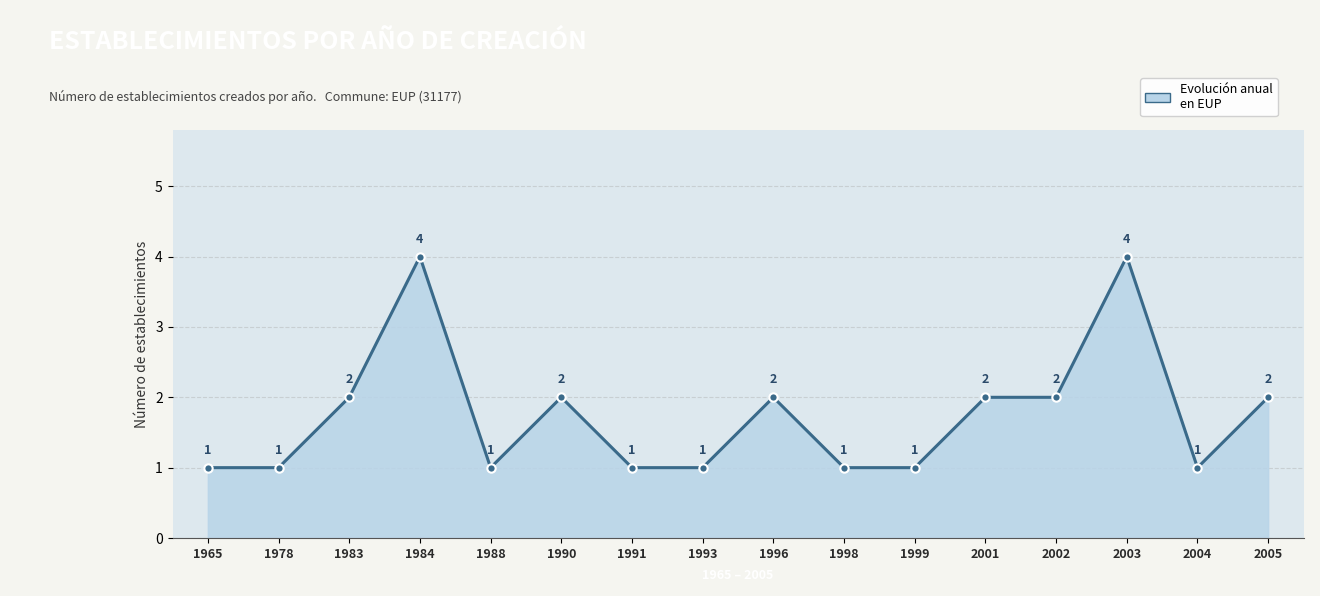

How many lines are shown in the chart?

1